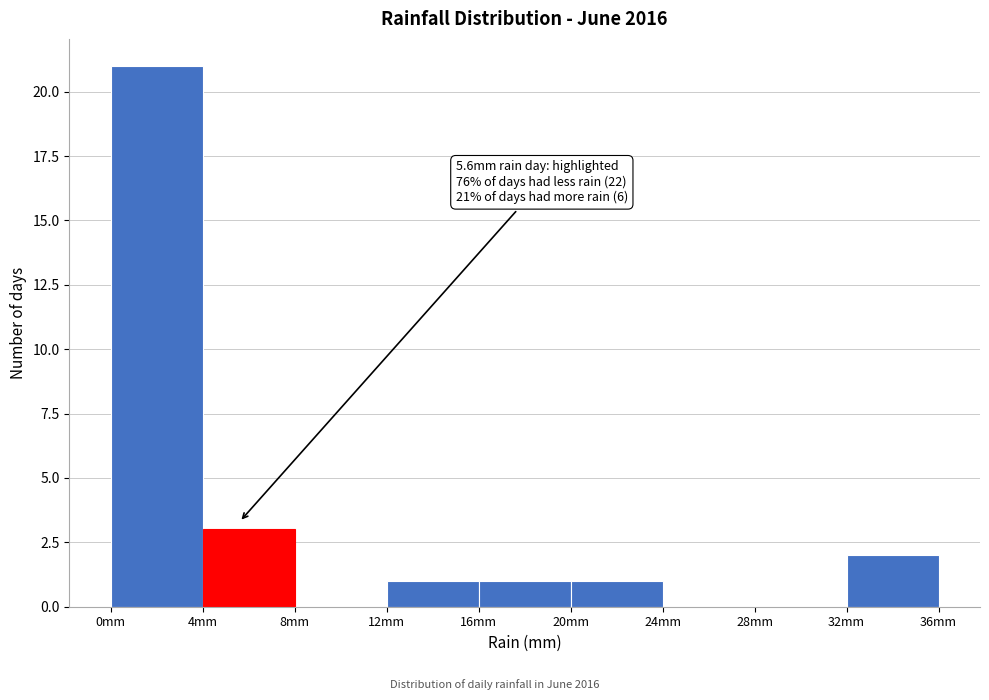

Over which range of the x-axis is the bar tallest?

0 to 4